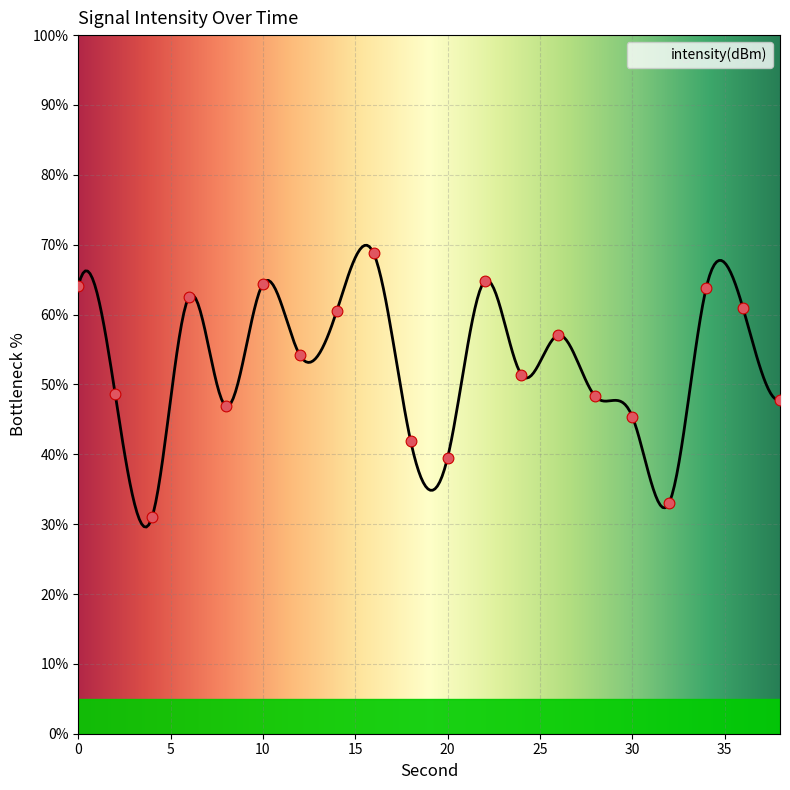

Which has a higher value, 4 or 24?

24